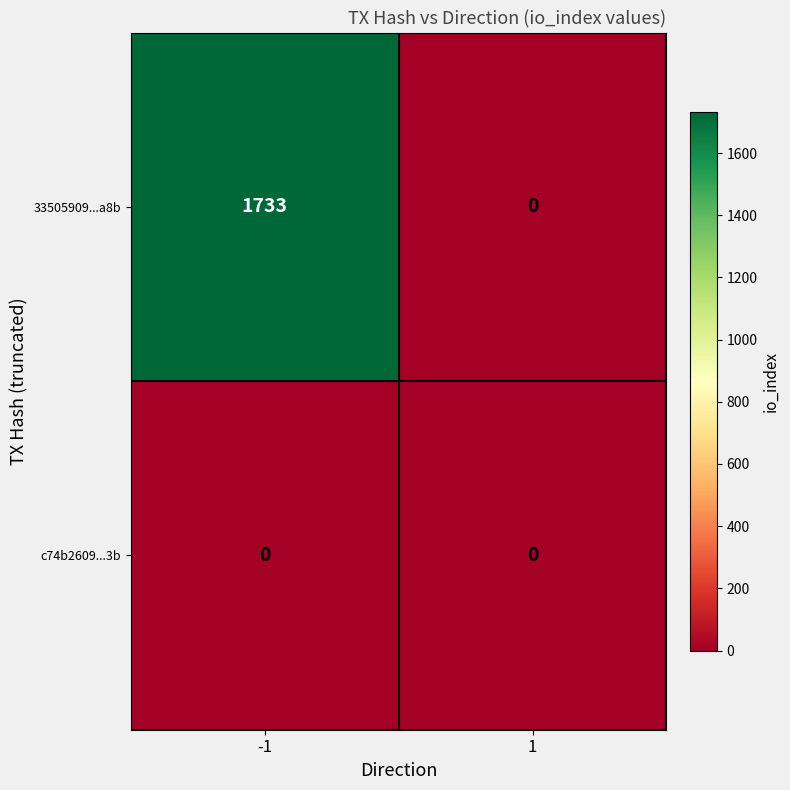

List the series in order of their overall mean, lowest first.

c74b2609...3b, 33505909...a8b